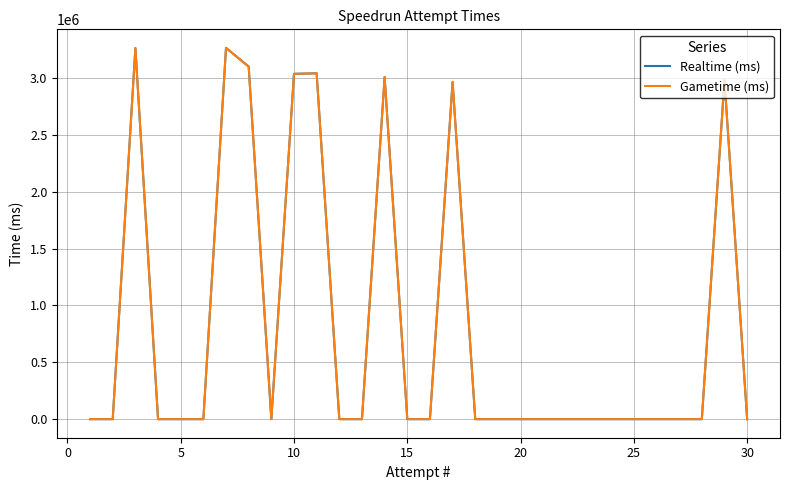

True or false: Realtime (ms) and Gametime (ms) intersect in this chart.

False